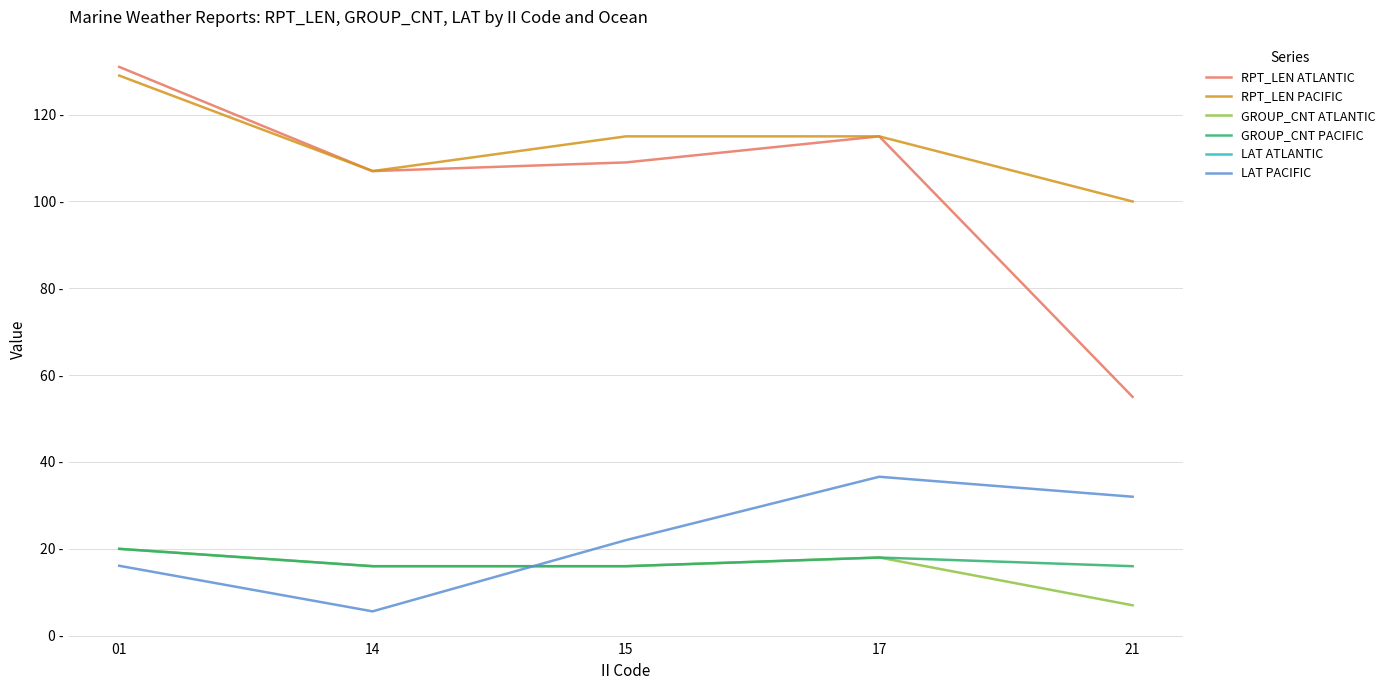

The value of GROUP_CNT ATLANTIC at 21 is 7.0. True or false?

True